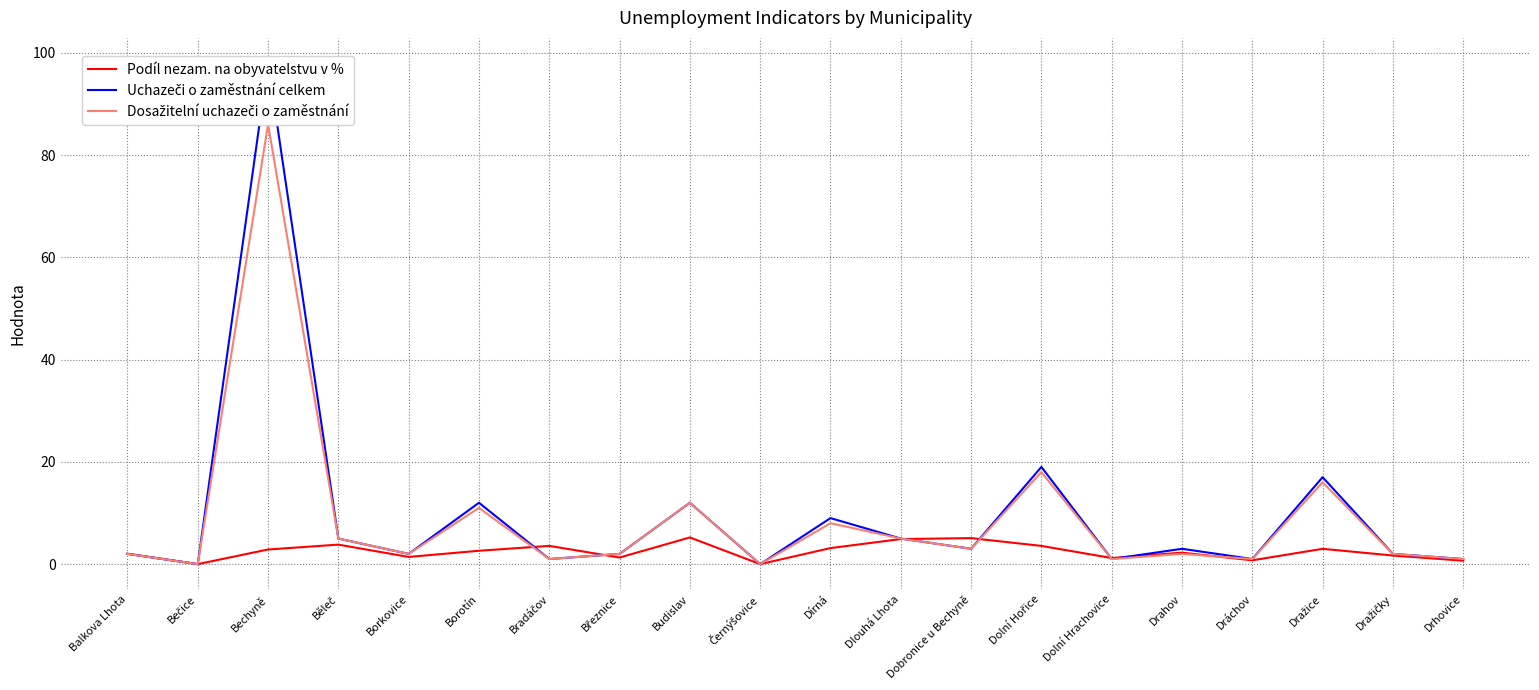

What is the label of the 4th point from the right?

Dráchov